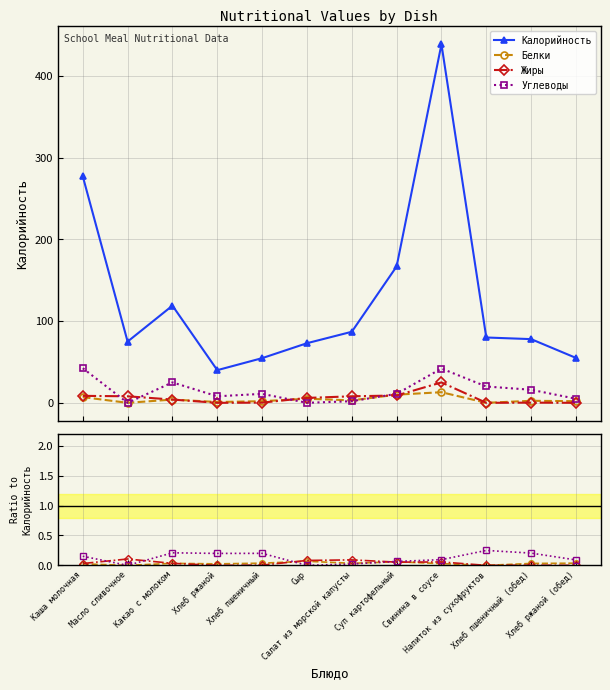

Where is Калорийность nearest to the value 239?

Каша молочная